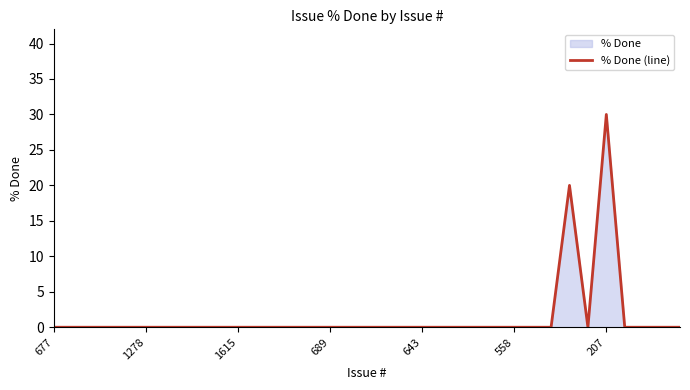

How many values exceed 0?

2